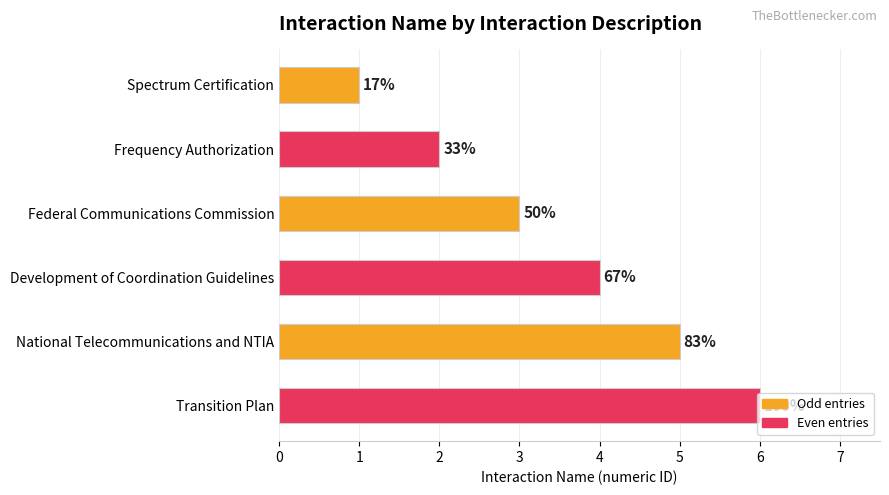

Does the chart contain any negative values?

No